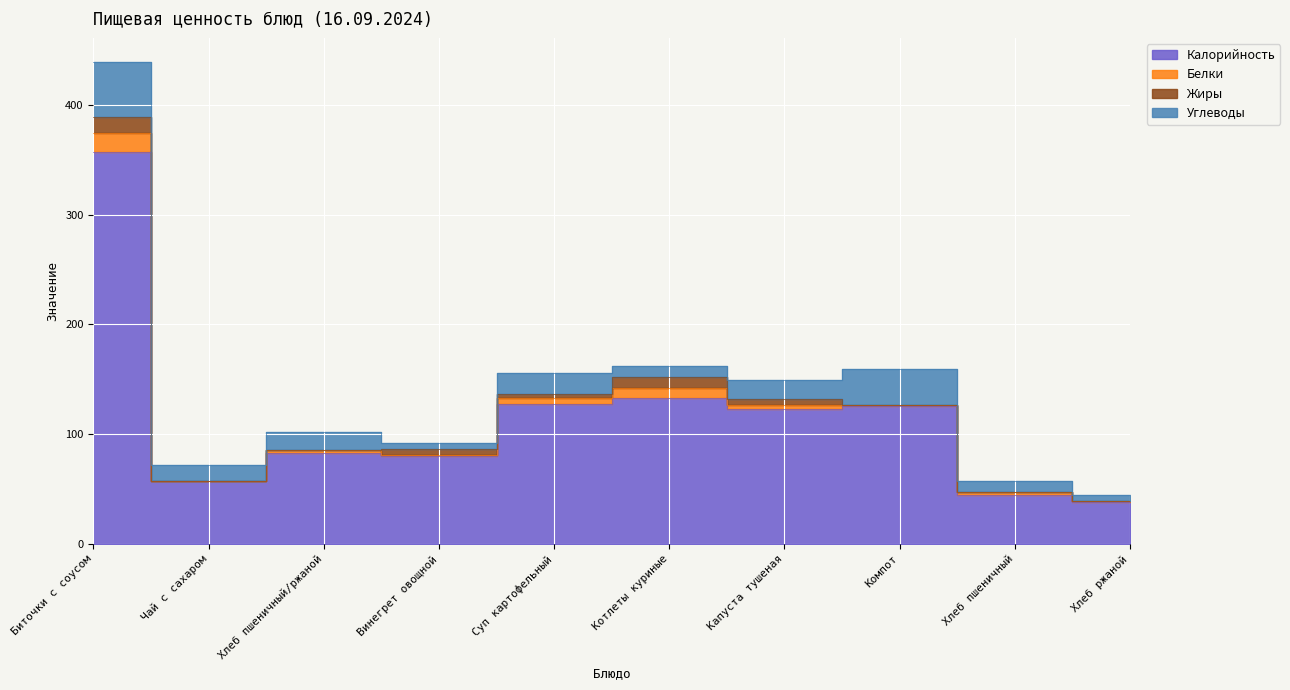

How many interior local valleys does the Углеводы series have?

3